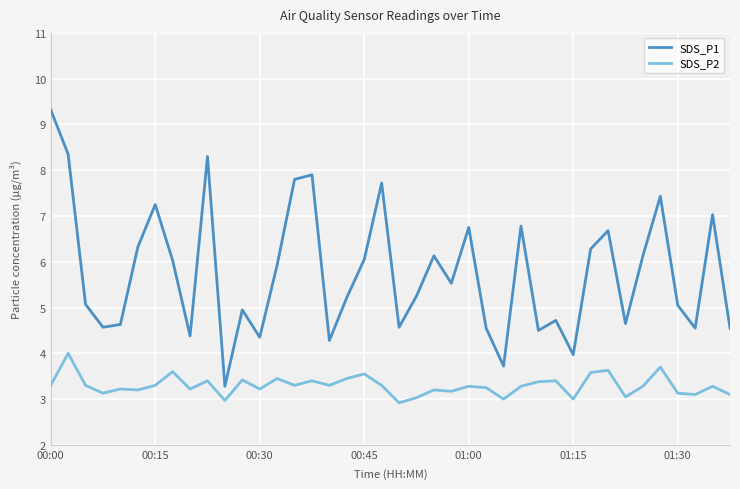

True or false: SDS_P2 and SDS_P1 intersect in this chart.

False